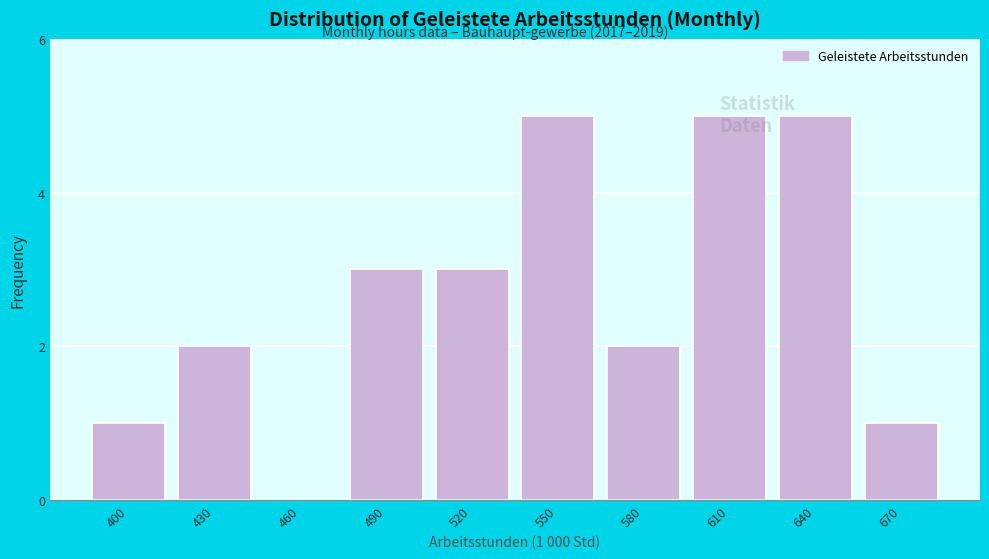

Is it true that the value at 460 is 3?

False